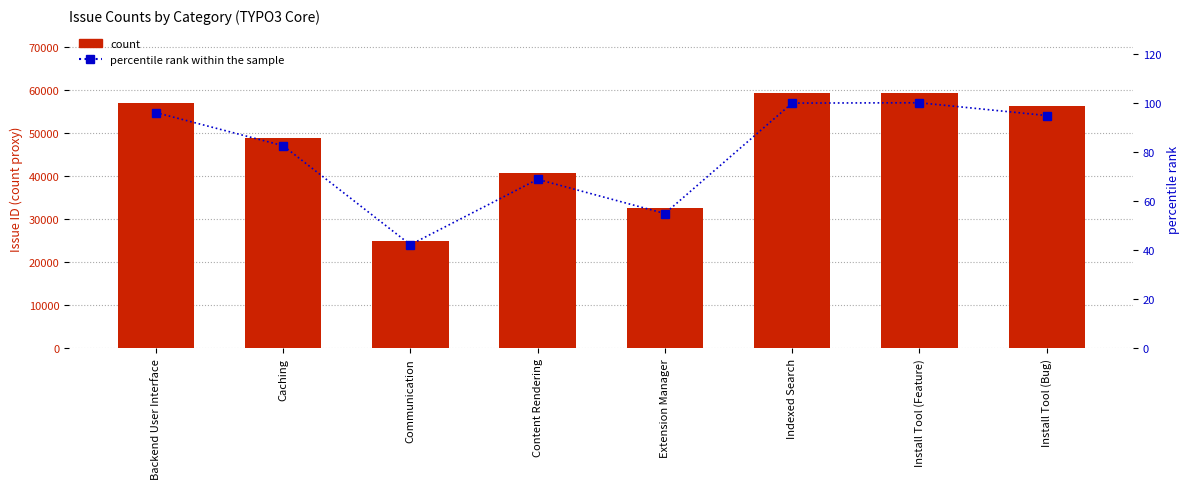

Reading left to right, list all the values displayed in this chart.

count: 56988.0	48984.0	25060.0	40855.0	32596.0	59277.0	59355.0	56271.0
percentile rank within the sample: 96.0	82.5	42.2	68.8	54.9	99.9	100.0	94.8